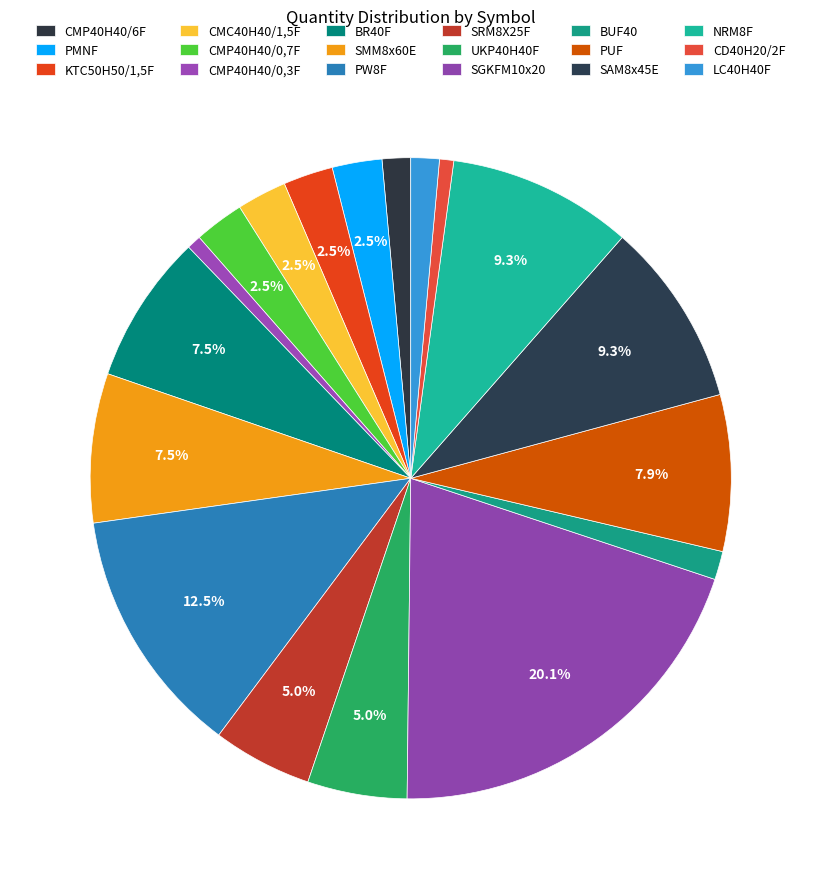

To the nearest percent, what is the combined percentage of BUF40 and PW8F?

14%